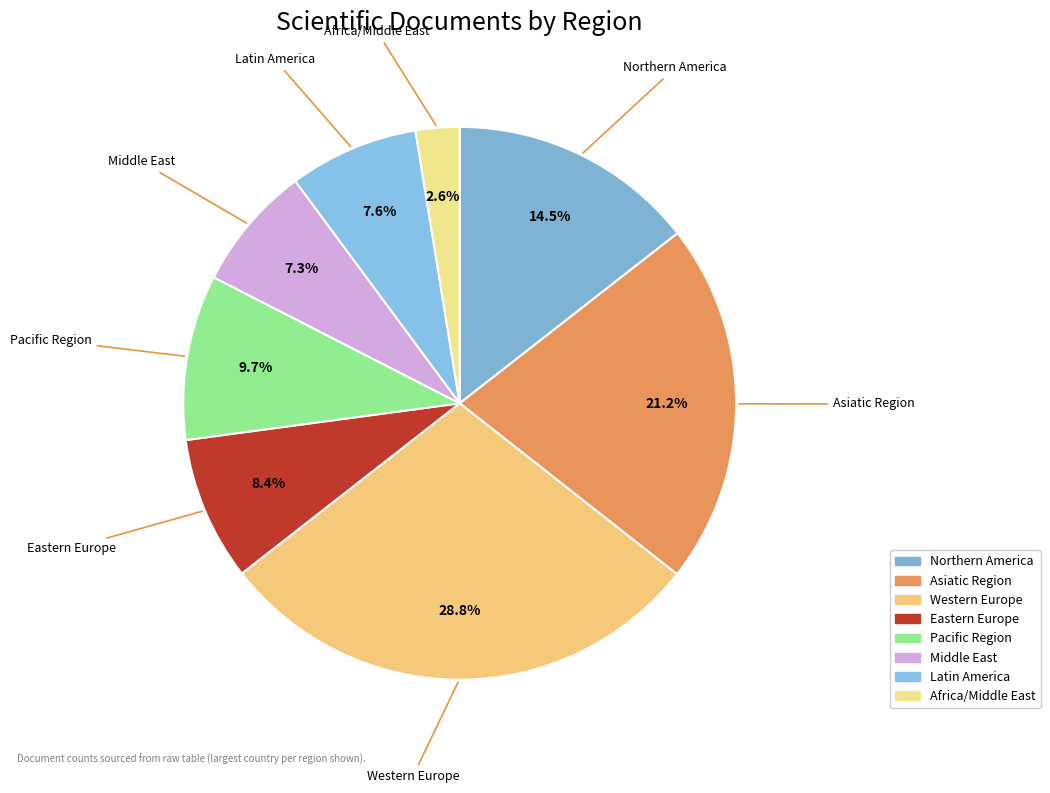

Which slice is the largest?

Western Europe